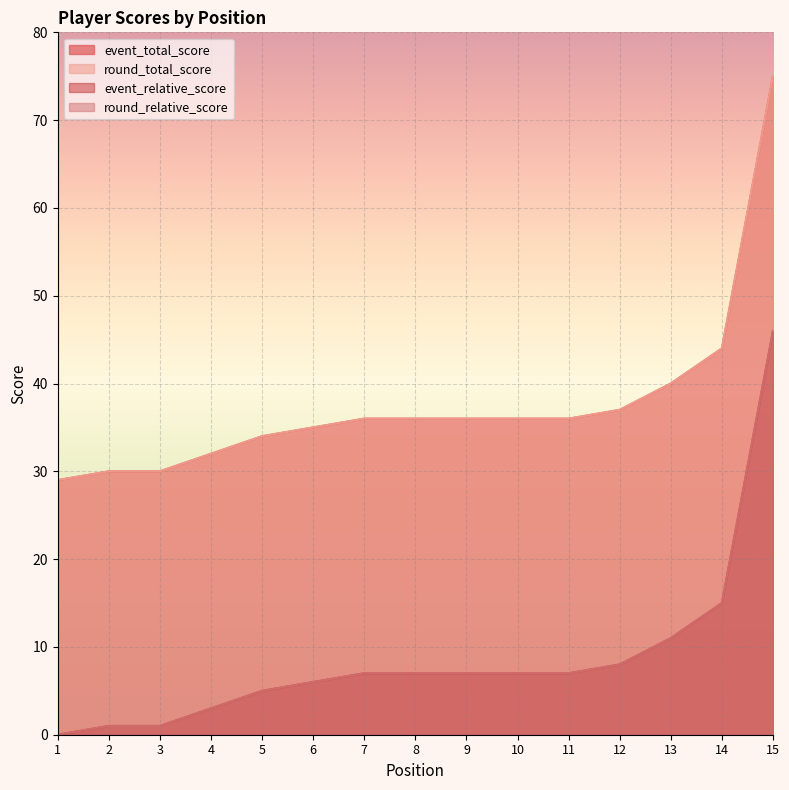

Reading right to left, what are all the values shown in this chart?

event_total_score: 75	44	40	37	36	36	36	36	36	35	34	32	30	30	29
round_total_score: 75	44	40	37	36	36	36	36	36	35	34	32	30	30	29
event_relative_score: 46	15	11	8	7	7	7	7	7	6	5	3	1	1	0
round_relative_score: 46	15	11	8	7	7	7	7	7	6	5	3	1	1	0